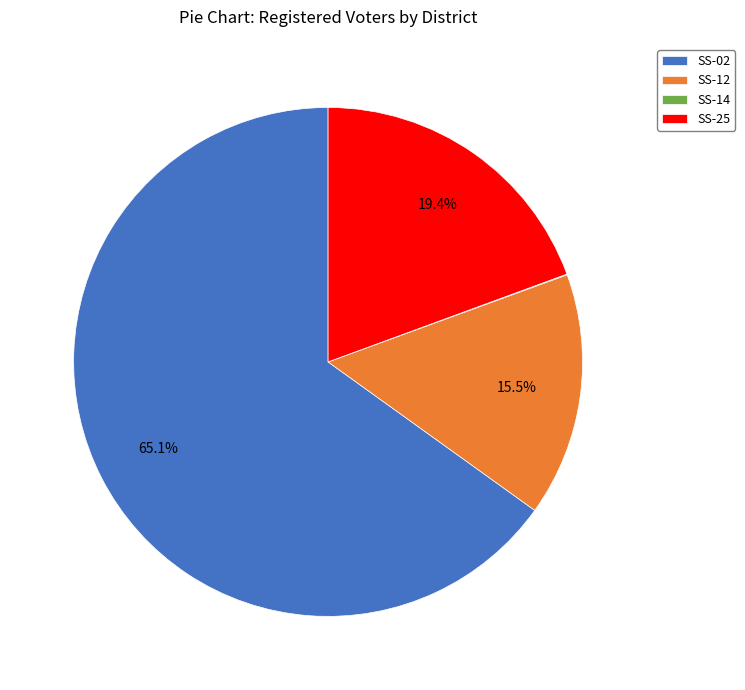

Is it true that SS-02 is 54% of the pie?

False